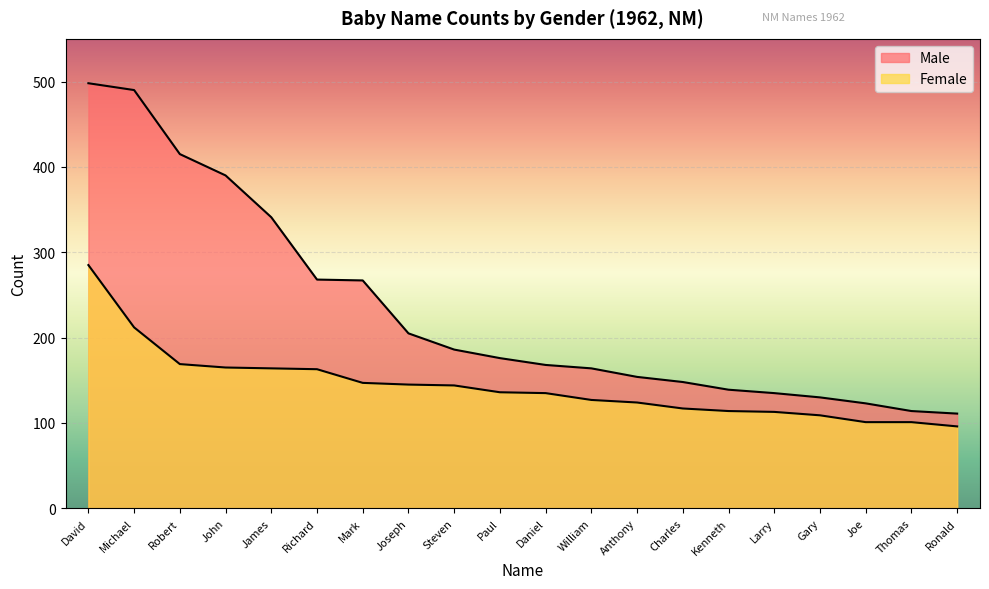

True or false: Female and Male cross at least once.

False